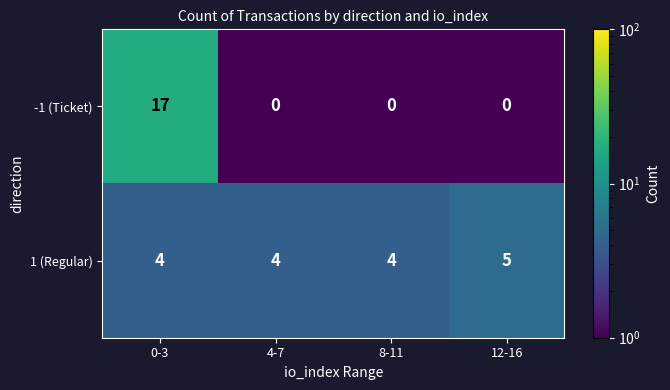

What is the smallest value displayed?

0